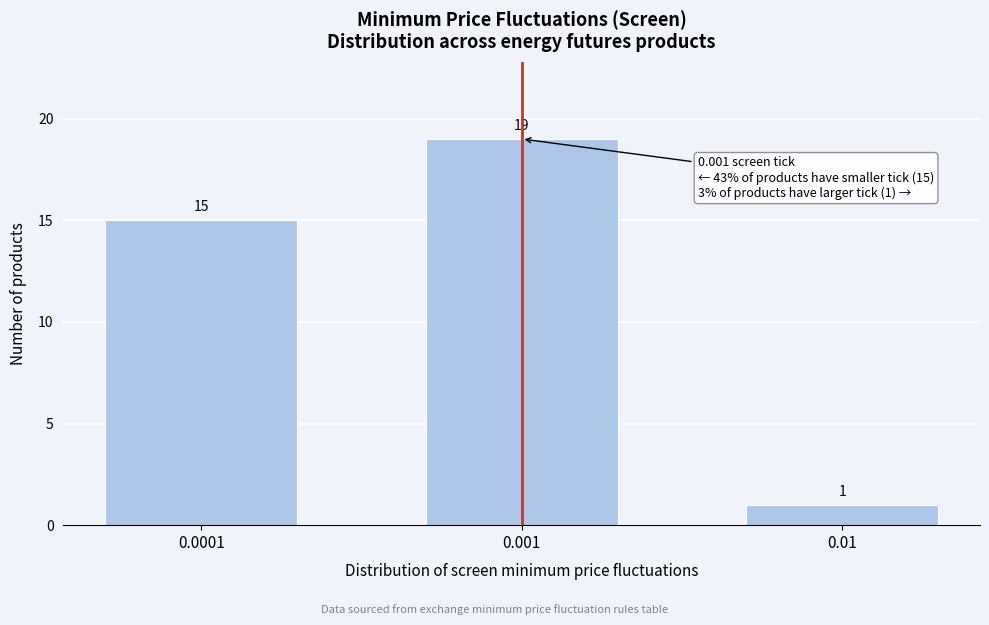

Reading left to right, list all the values displayed in this chart.

15	19	1